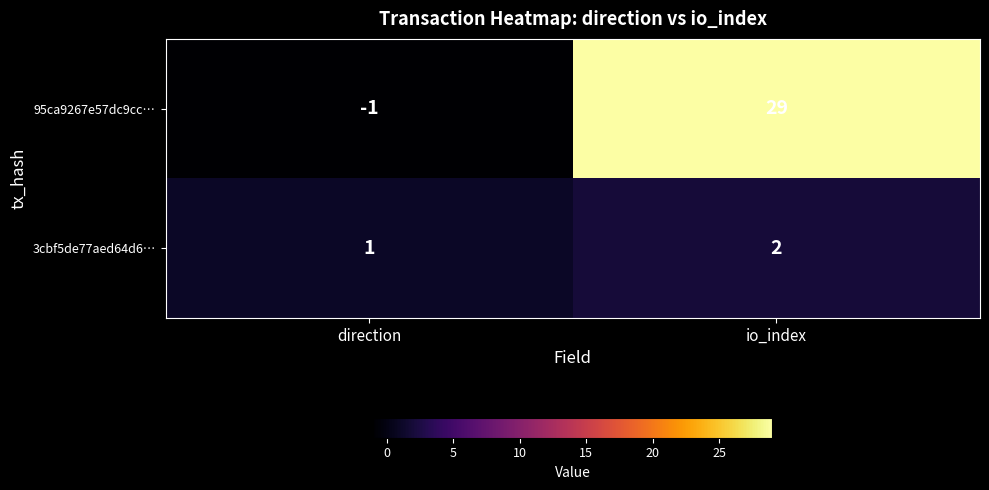

Where is 3cbf5de77aed64d6… nearest to the value 1?

direction